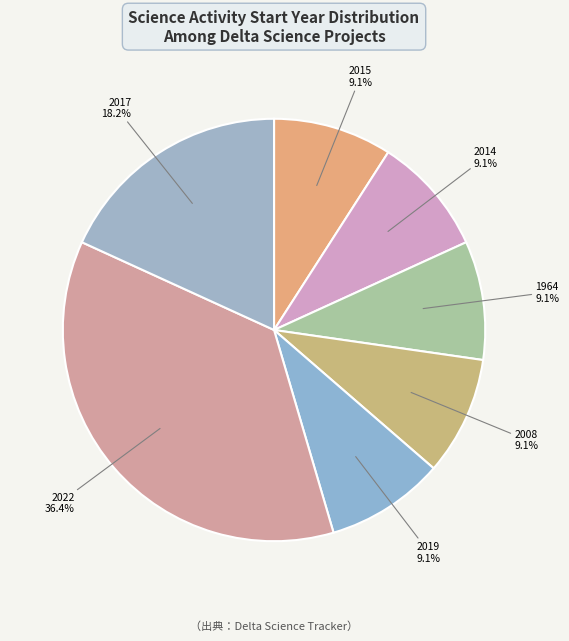

Is there a majority slice in this chart?

No